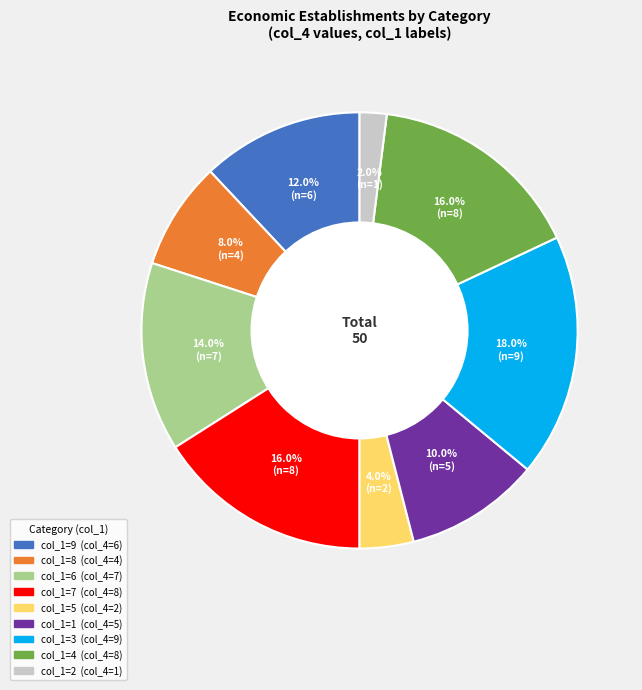

Is there a majority slice in this chart?

No